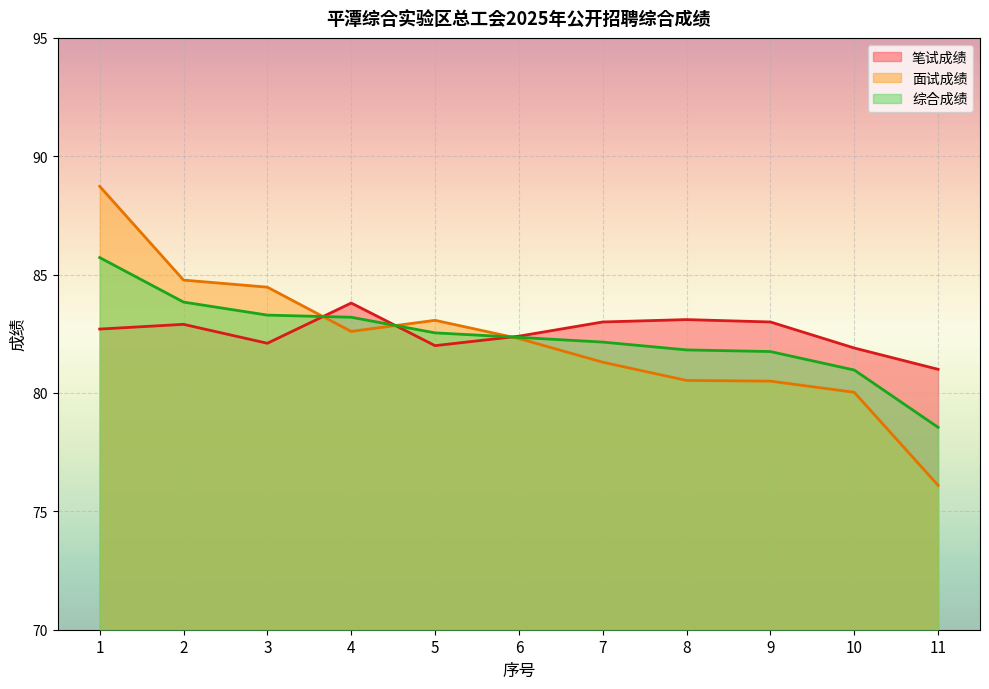

Where is 面试成绩 nearest to the value 82?

6